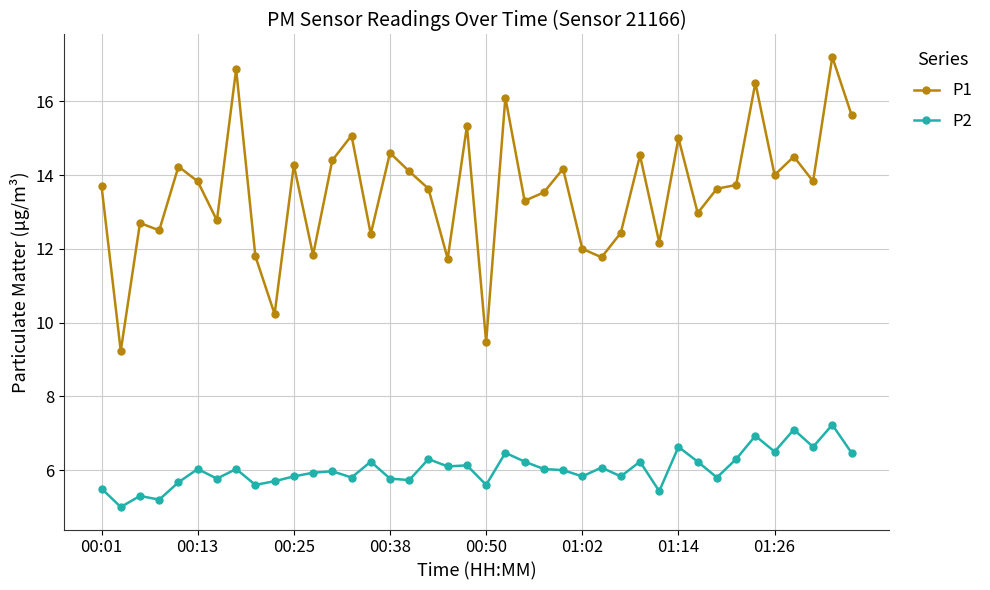

What are all the series names shown in the legend?

P1, P2